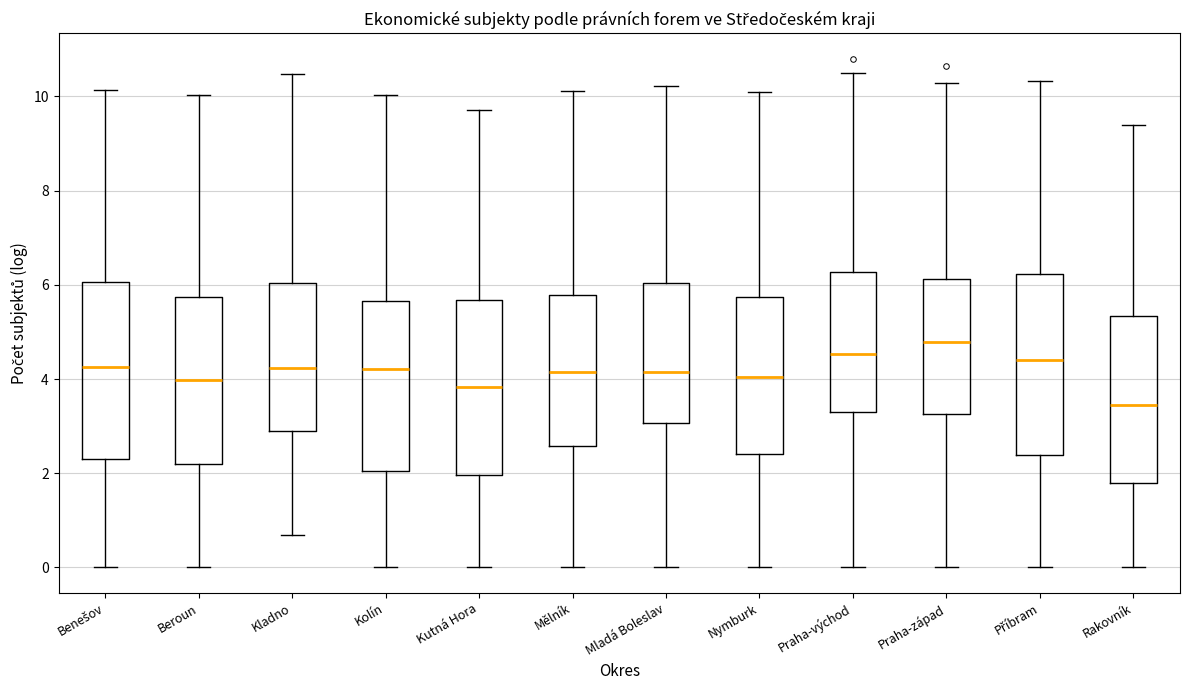

Where does the upper whisker of the box for Praha-východ end on the y-axis? The values are not printed on the chart, so give them approximately, as read against the axis.

10.4